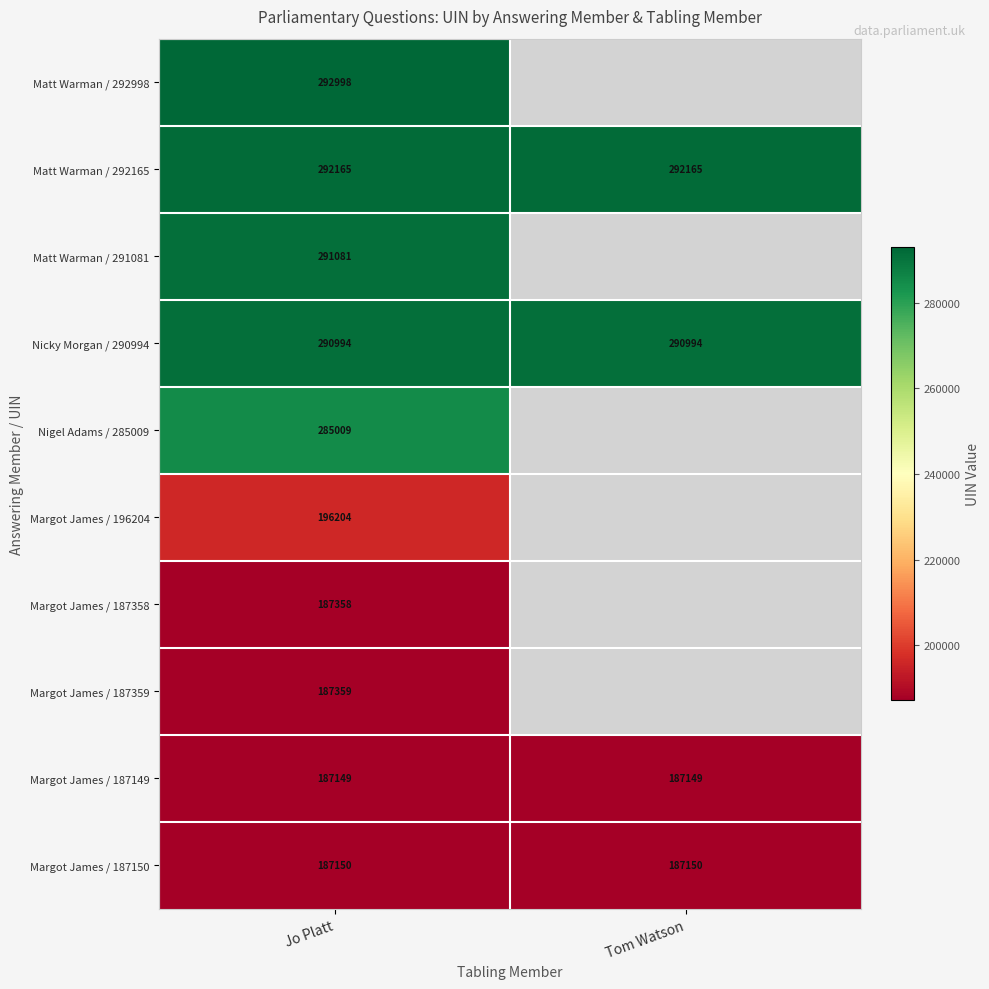

Read the Margot James / 187150 value at Tom Watson.

187150